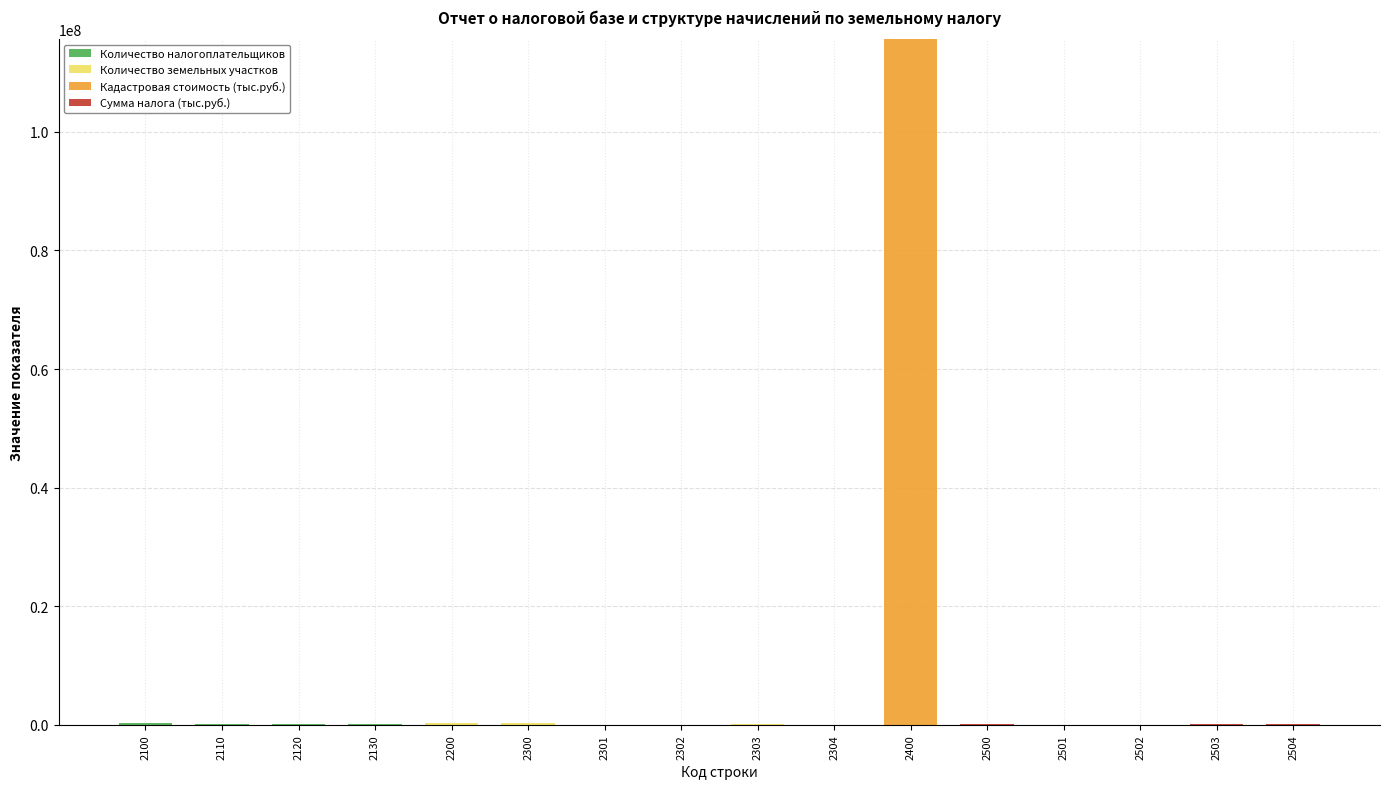

At which category is the sum across all series the highest?

2400